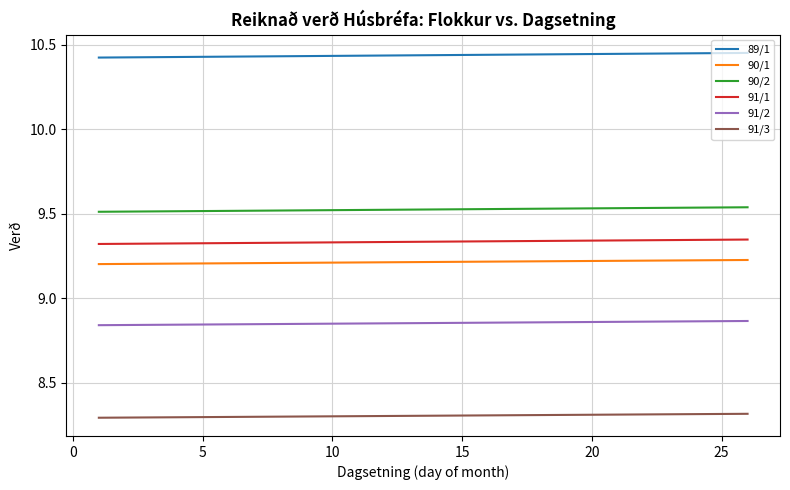

What is the smallest value displayed?

8.3